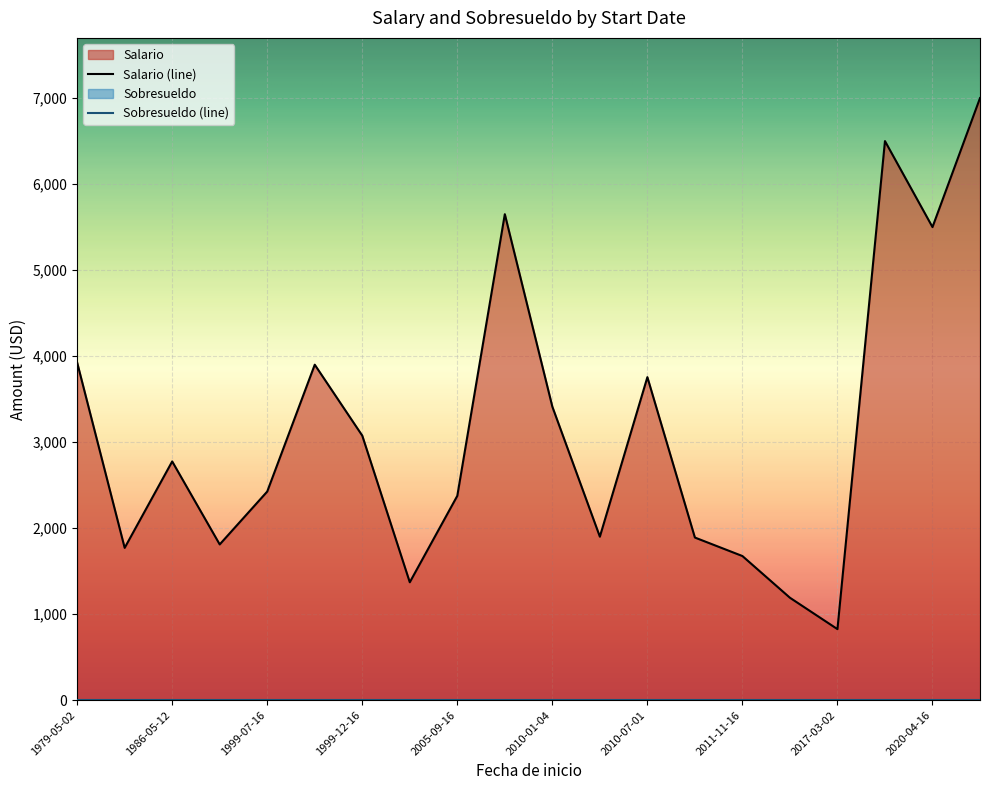

The Salario series shows 5500 at 2020-04-16. True or false?

True